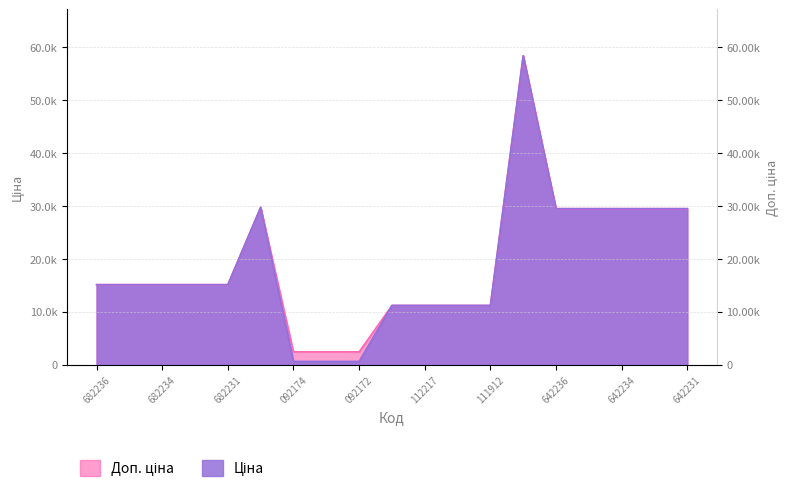

True or false: Ціна has a value of 10468.5 at 285642235.

False